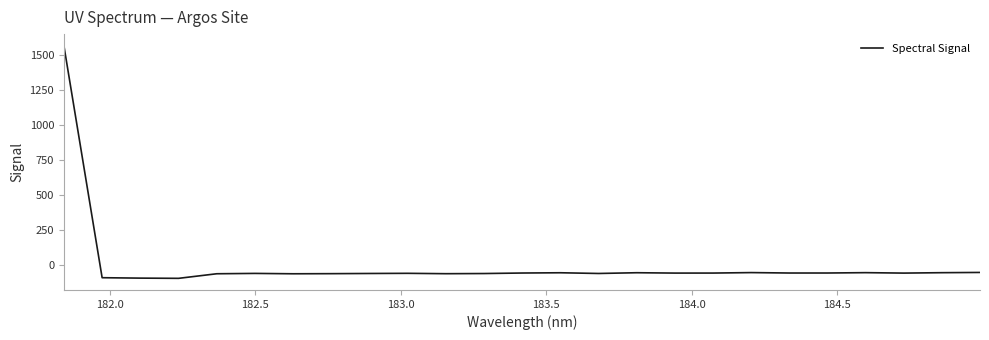

What is the smallest value displayed?

-94.3